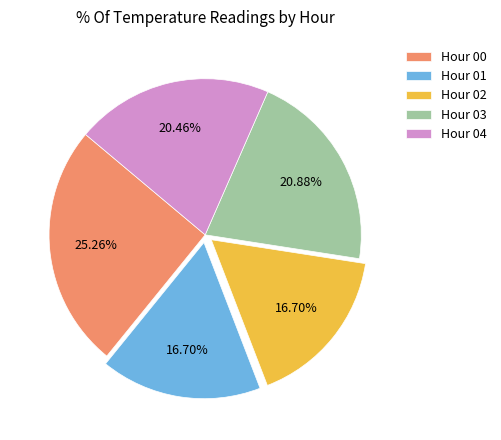

Is there a majority slice in this chart?

No